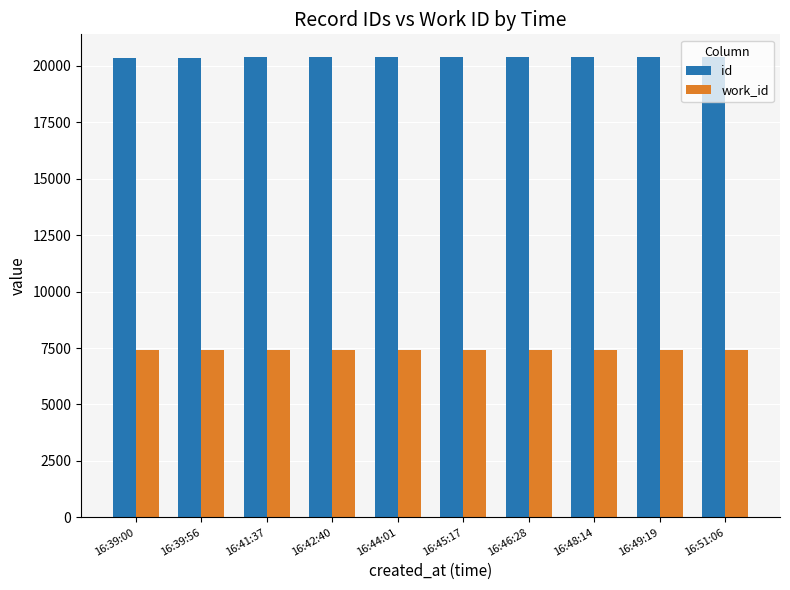

How many groups of bars are there?

10